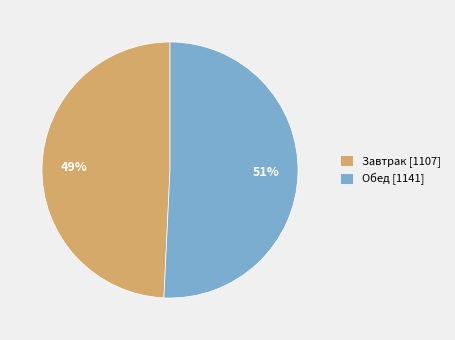

Is it true that Завтрак is 49% of the pie?

True